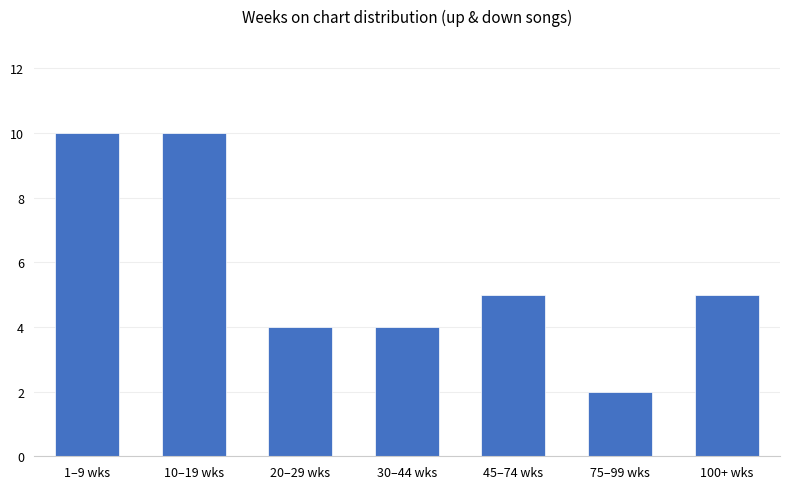

The chart shows a value of 5 at 45–74 wks. True or false?

True